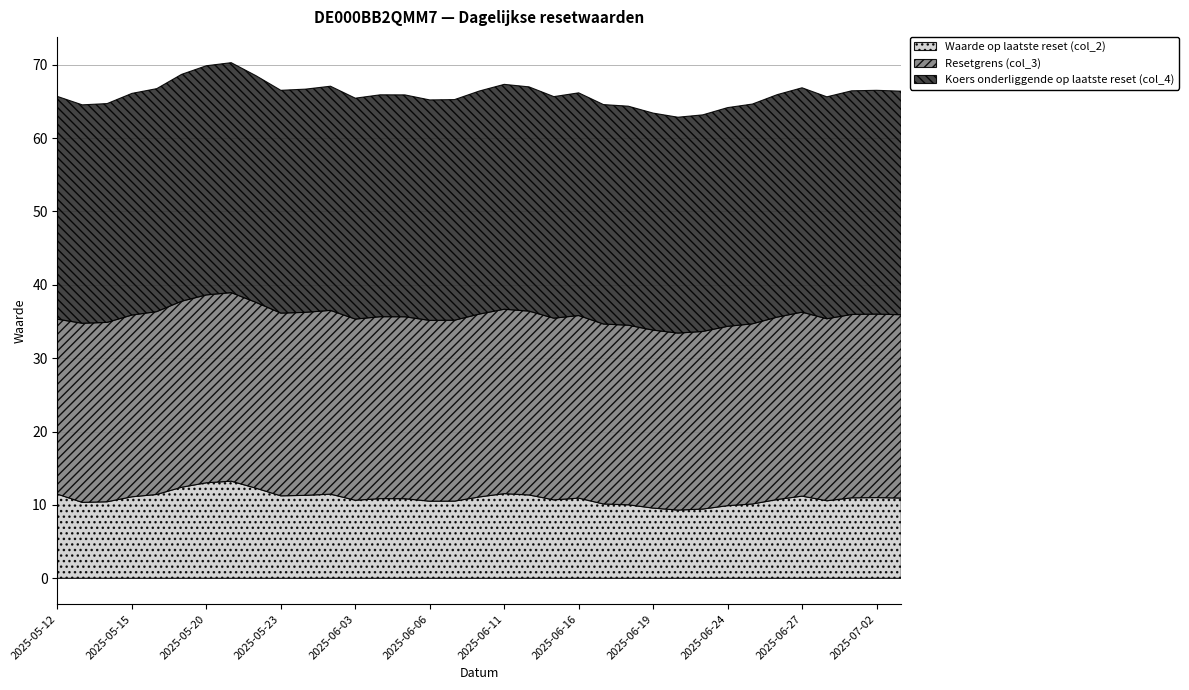

Which series has the largest total across all categories?

Koers onderliggende op laatste reset (col_4)